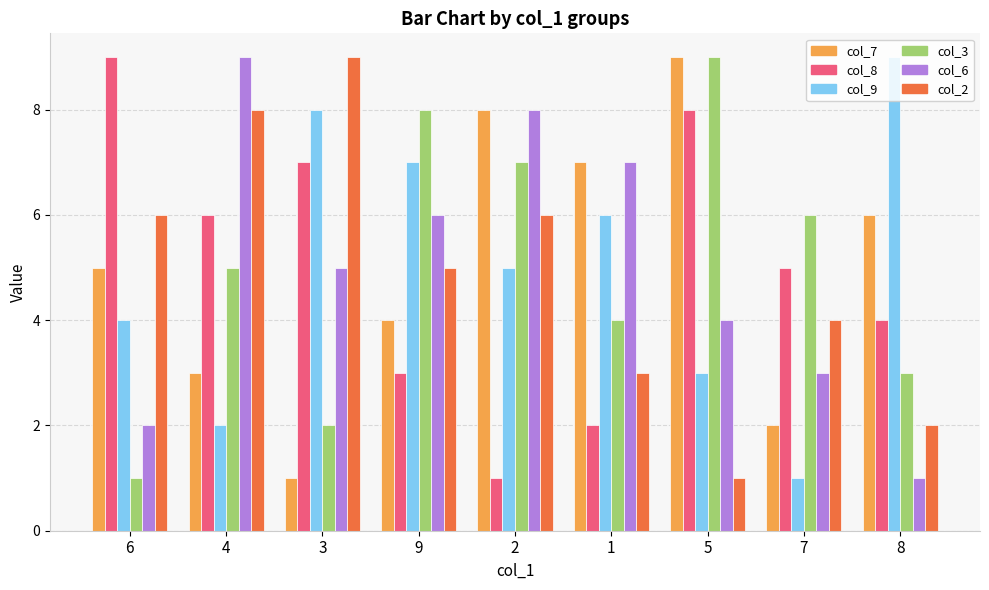

Which series changed the most between 4 and 8?

col_6